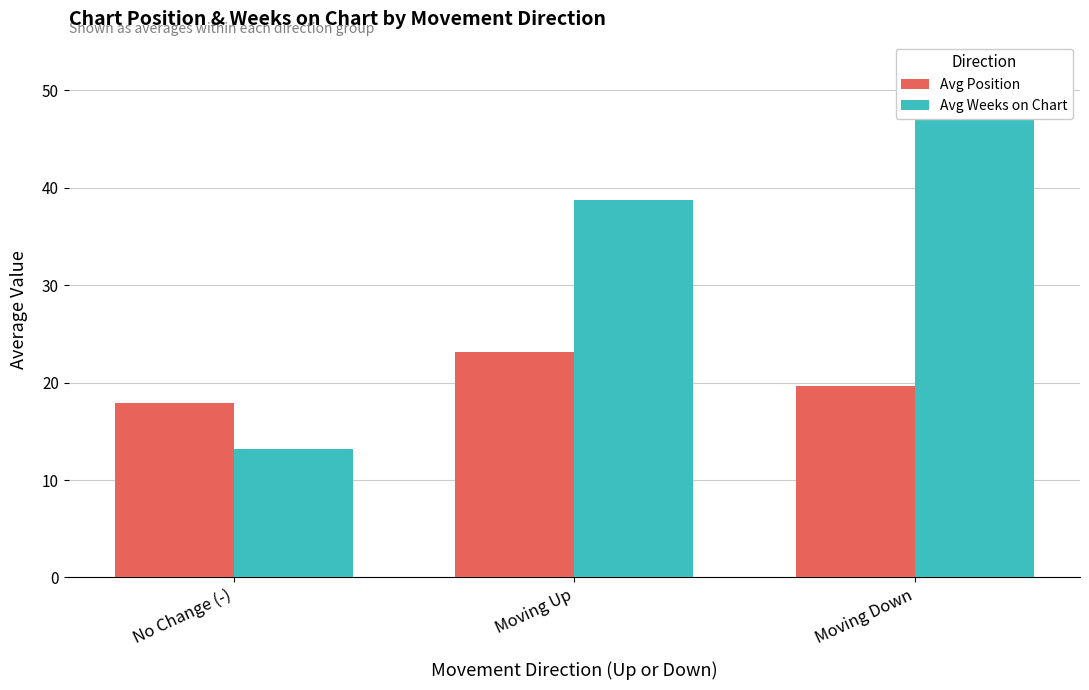

Where does the Avg Position series first go above 19?

Moving Up